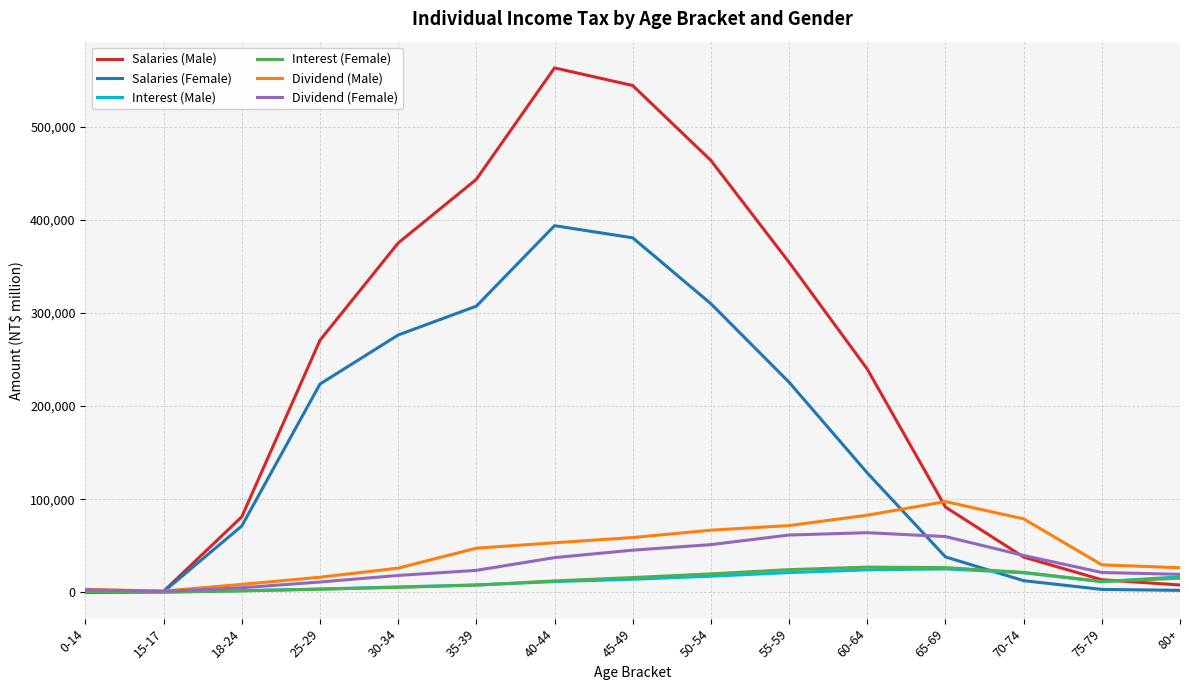

What is the average value of the Interest (Female) series?

12966